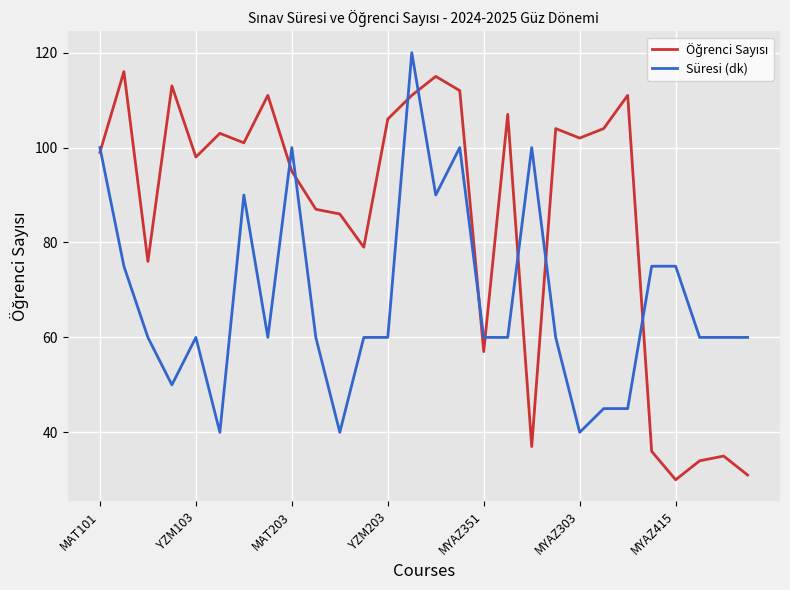

What is the greatest value displayed?

120